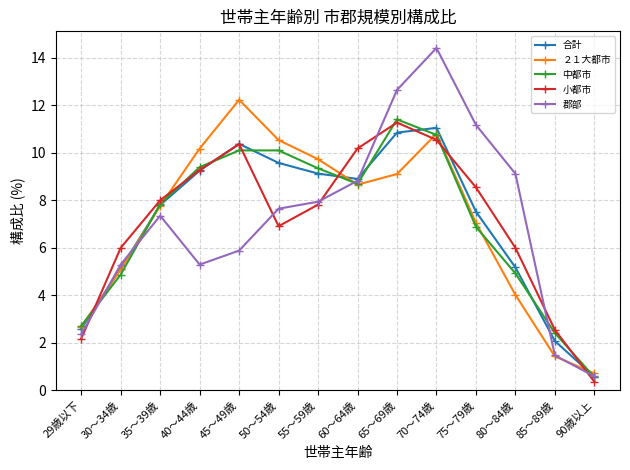

What are all the series names shown in the legend?

合計, ２１大都市, 中都市, 小都市, 郡部